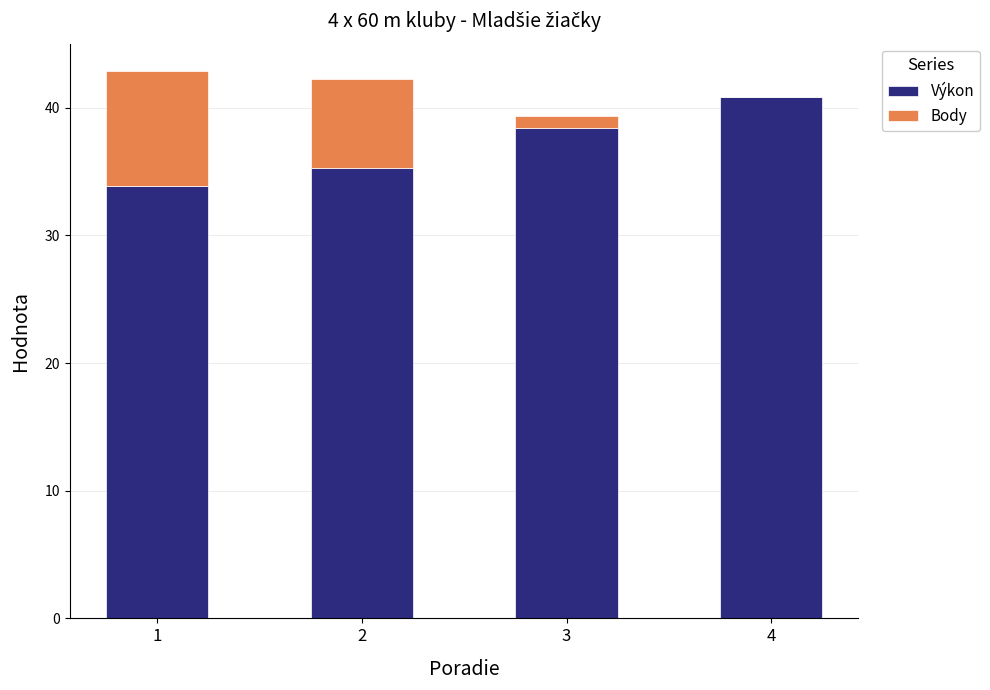

Read the Výkon value at 2.

35.3